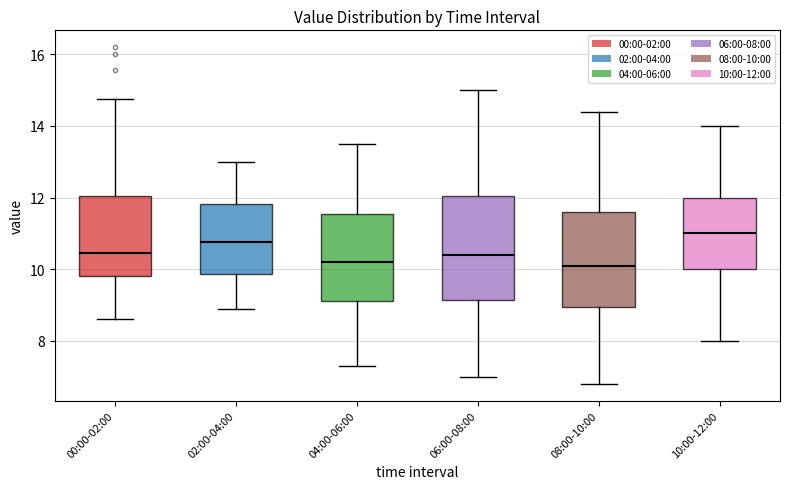

Which box's median line is the highest?

10:00-12:00